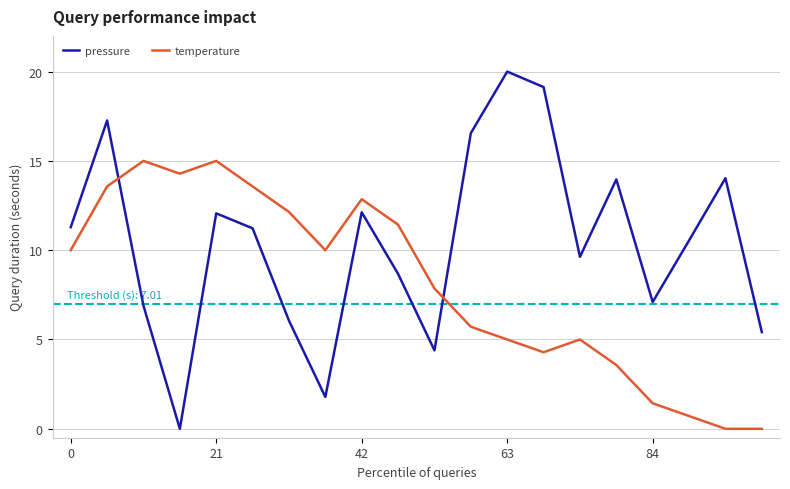

What is the sum of all pressure values?

208.1